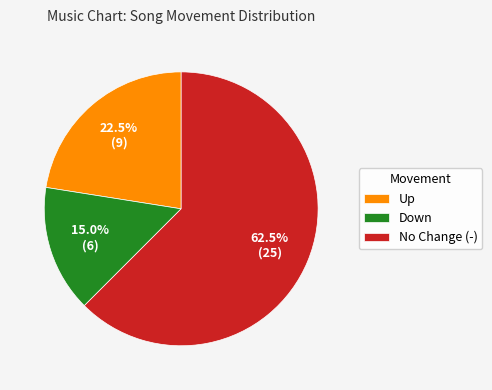

Which category has the biggest portion of the pie?

No Change (-)